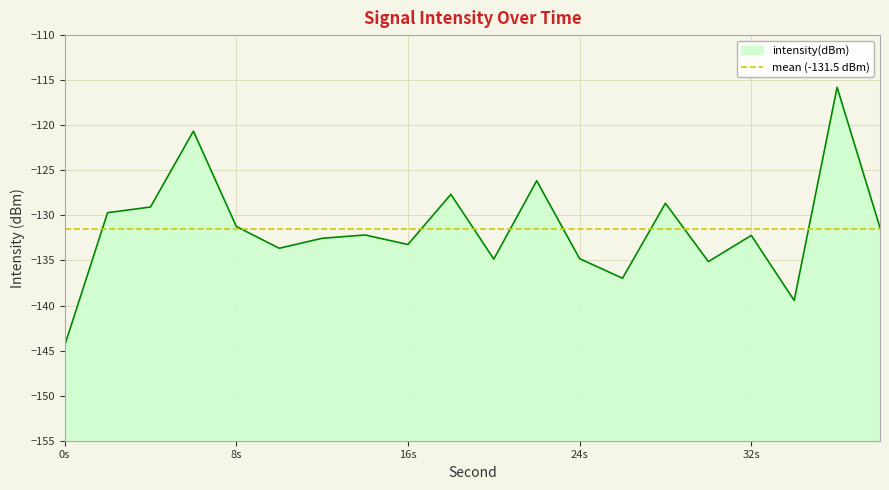

How many values are below -132?

11